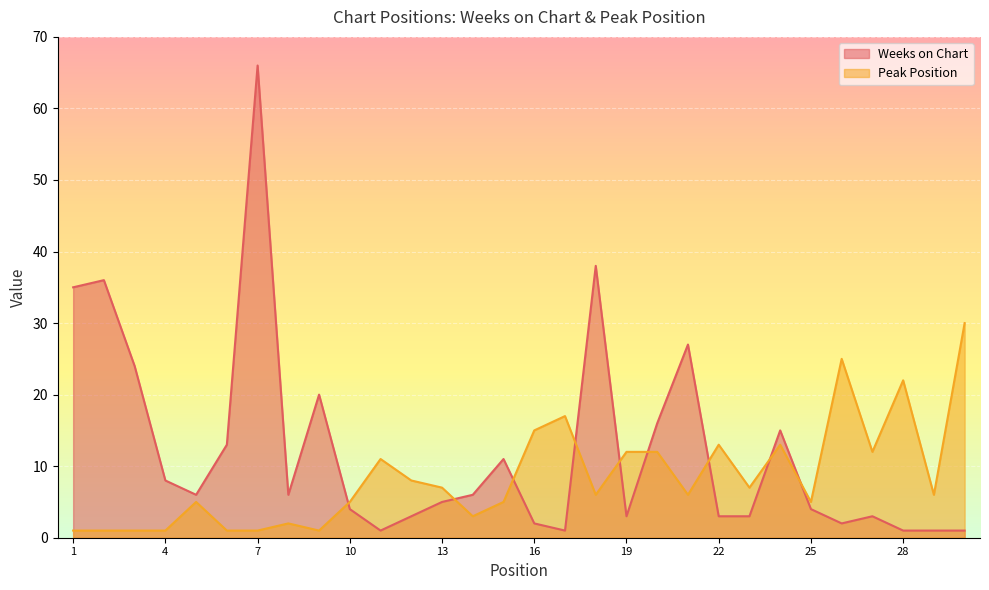

At which category is the sum across all series the highest?

7